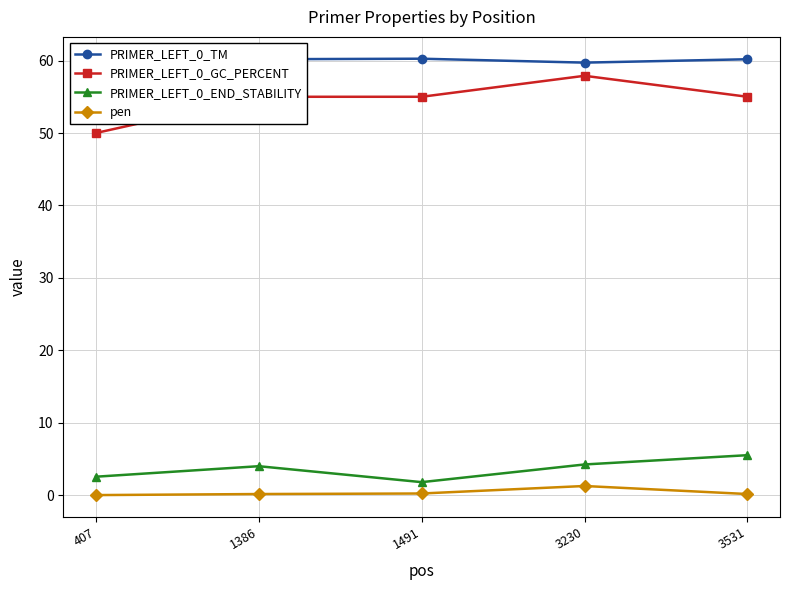

At which label does PRIMER_LEFT_0_GC_PERCENT reach its peak?

3230